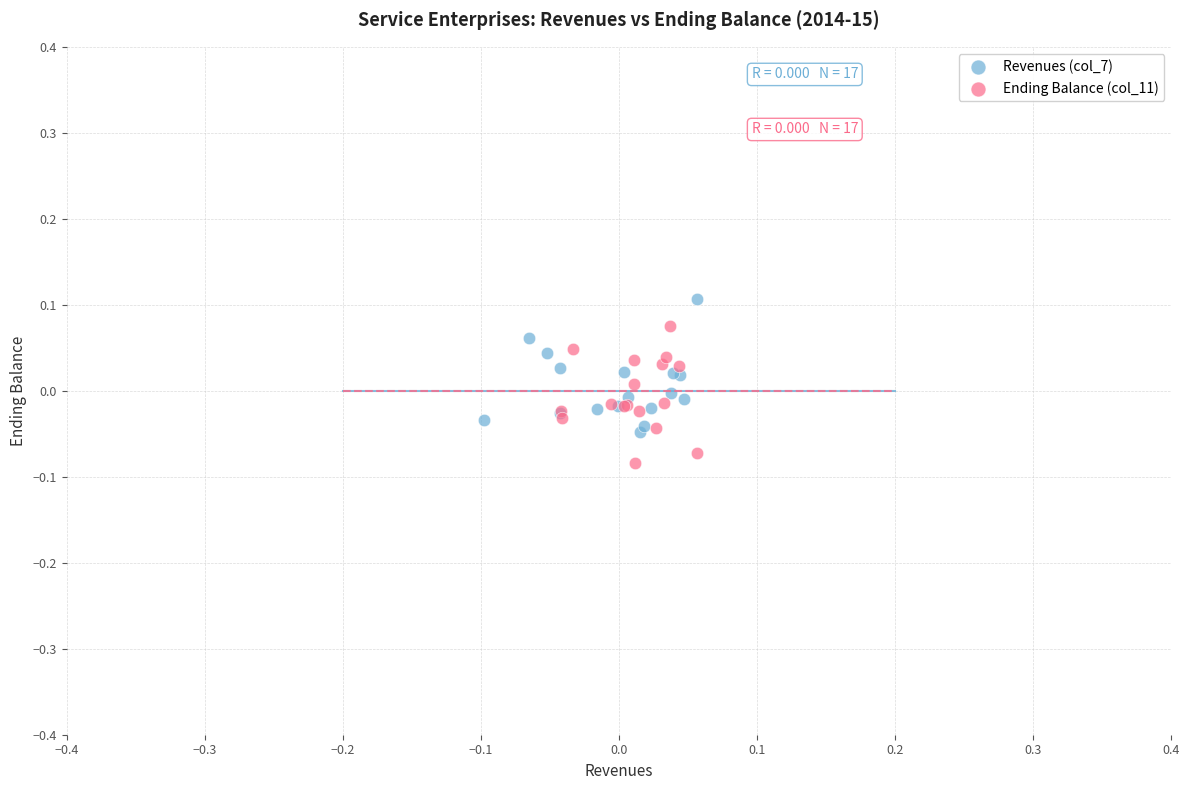

Which series contains the highest Y value?

Revenues (col_7)